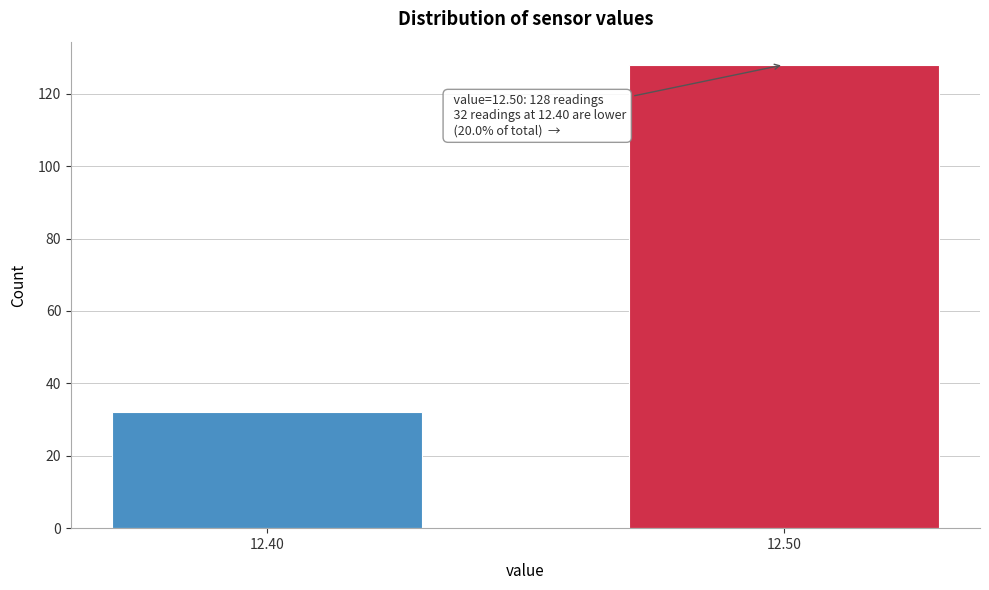

Reading right to left, transcribe all the data shown in this chart.

128	32